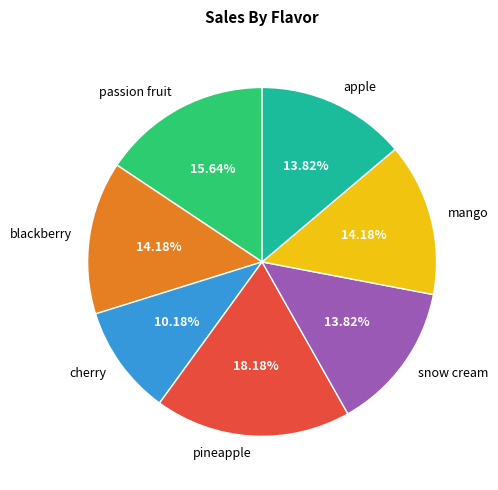

The snow cream slice represents 14% of the pie. True or false?

True